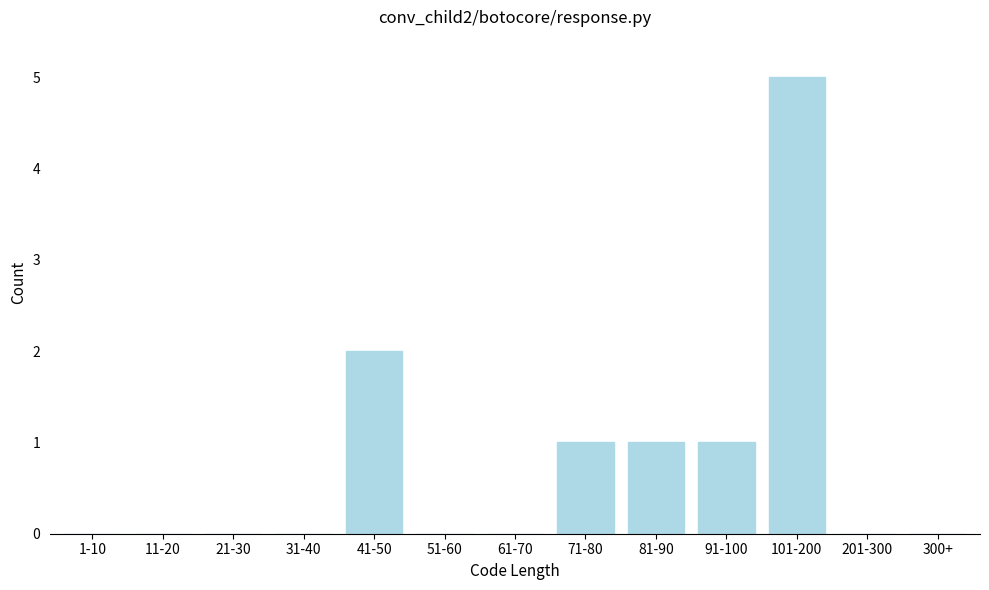

Reading left to right, what are all the values shown in this chart?

1-10=0	11-20=0	21-30=0	31-40=0	41-50=2	51-60=0	61-70=0	71-80=1	81-90=1	91-100=1	101-200=5	201-300=0	300+=0